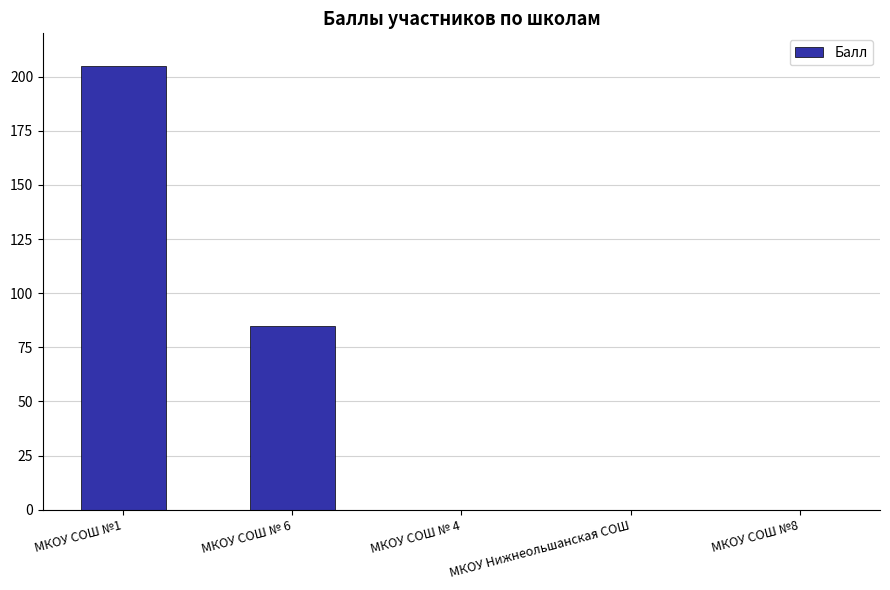

At which category does the chart reach its peak across all series?

МКОУ СОШ №1